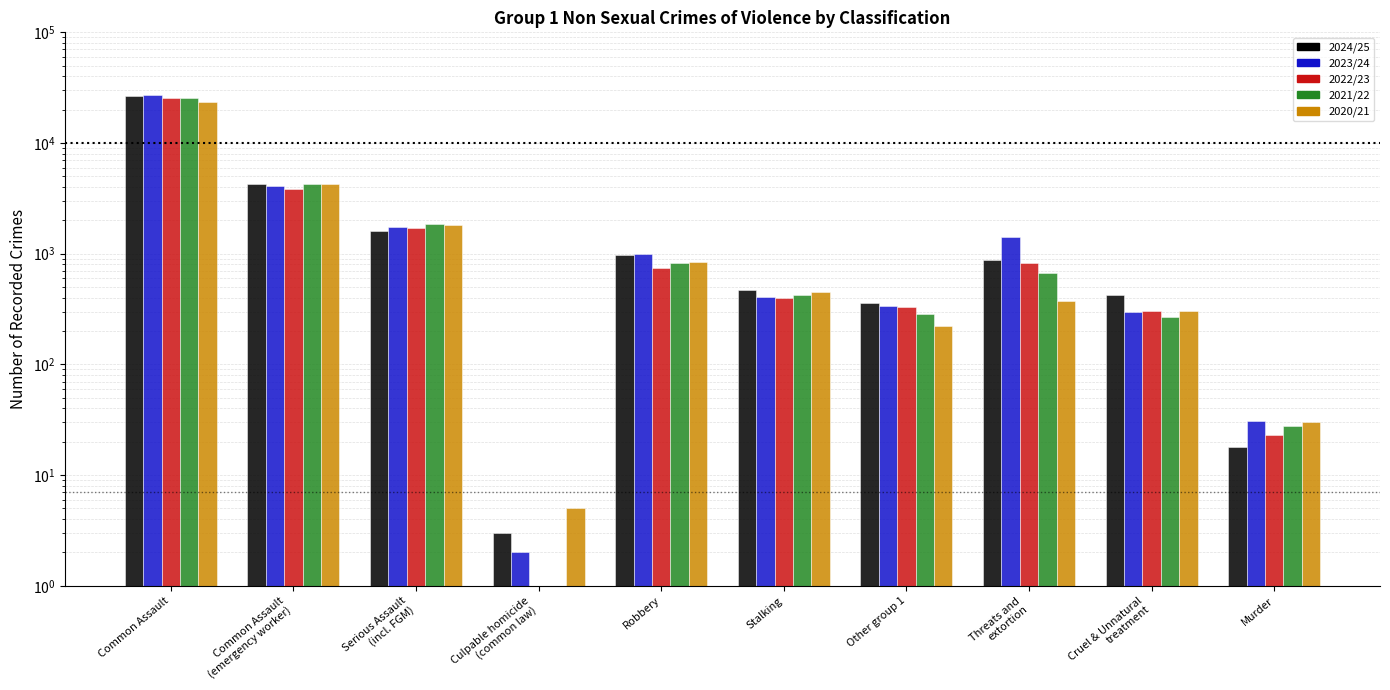

How many groups of bars are there?

10